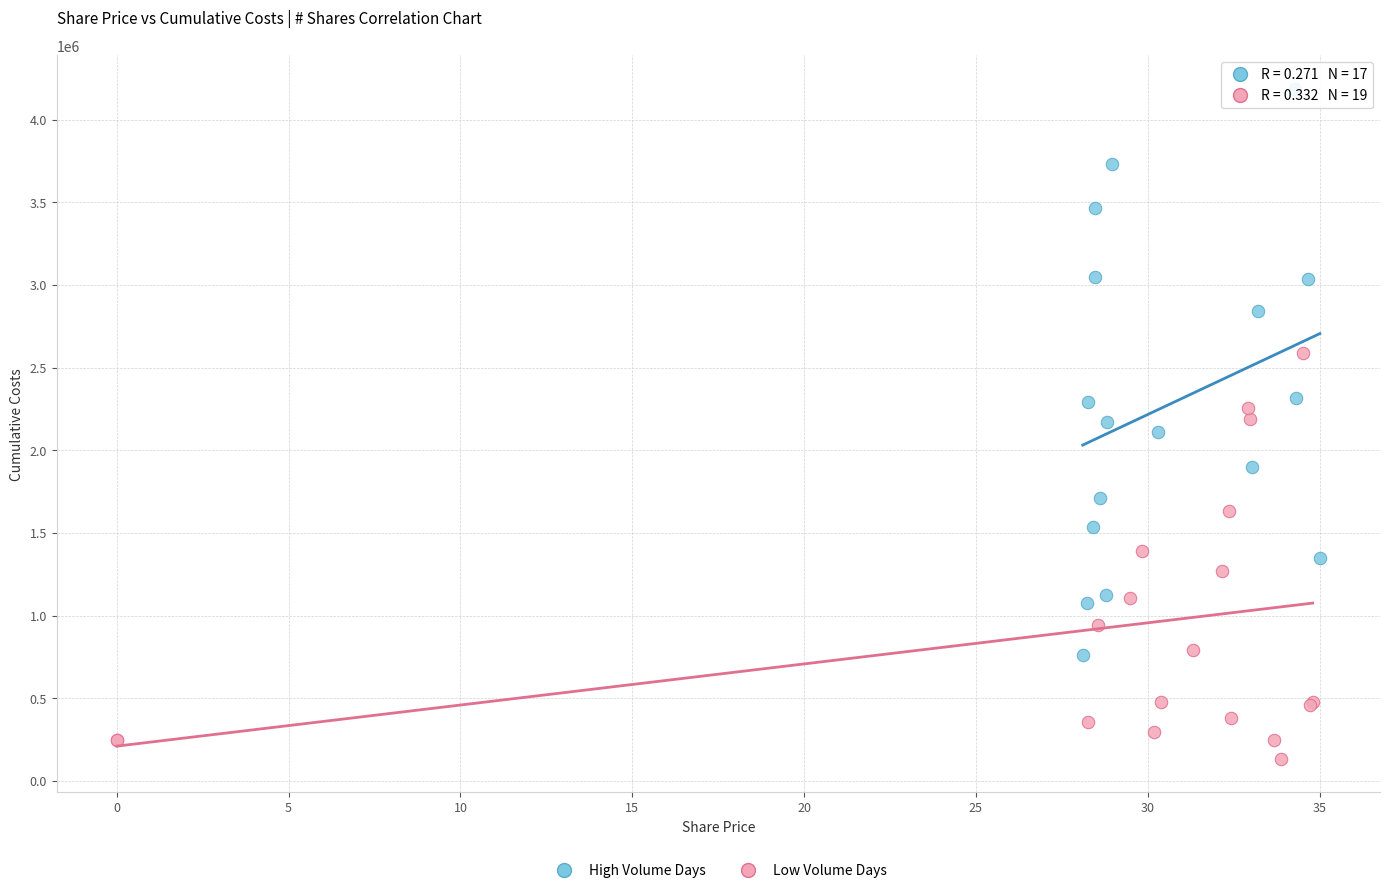

Which series contains the lowest Y value?

Low Volume Days